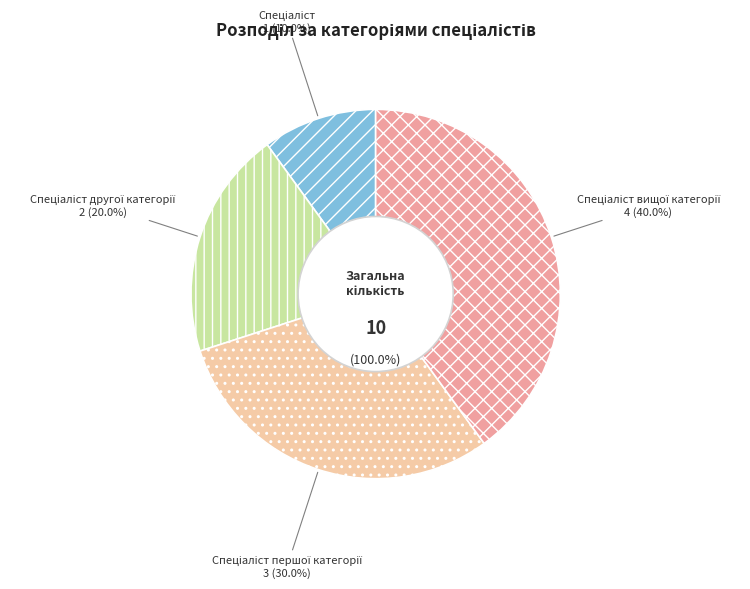

To the nearest percent, what portion does Спеціаліст другої категорії represent?

20%